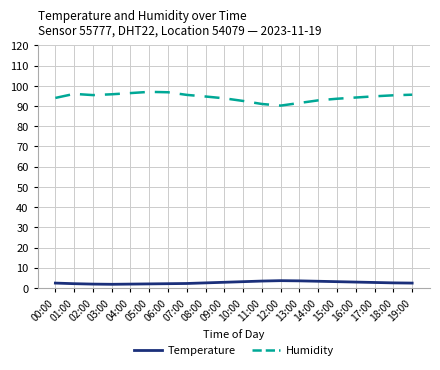

At 15:00, list the series in order from largest to smallest.

Humidity, Temperature